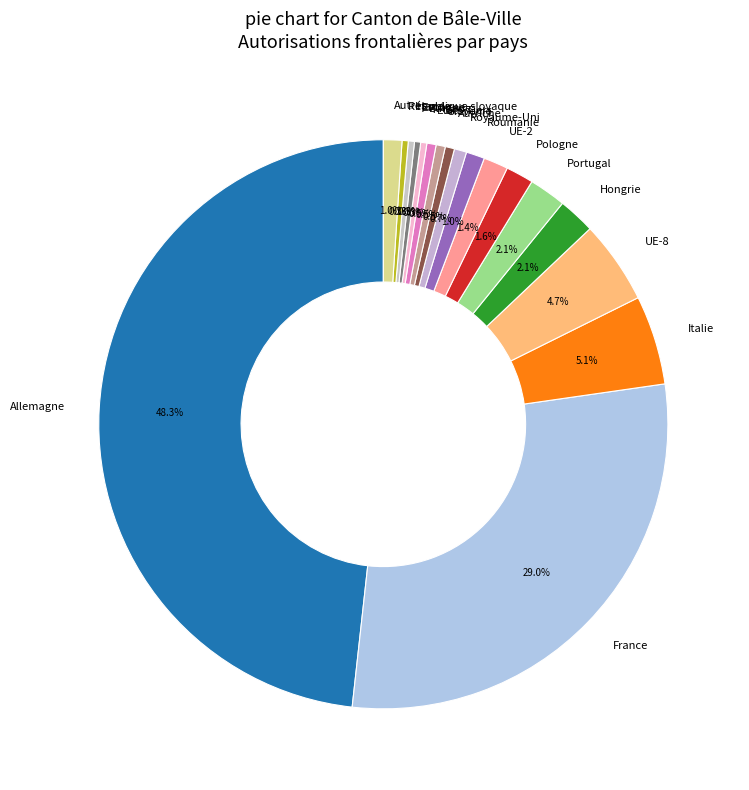

What portion of the pie excludes UE-2?

98.6%